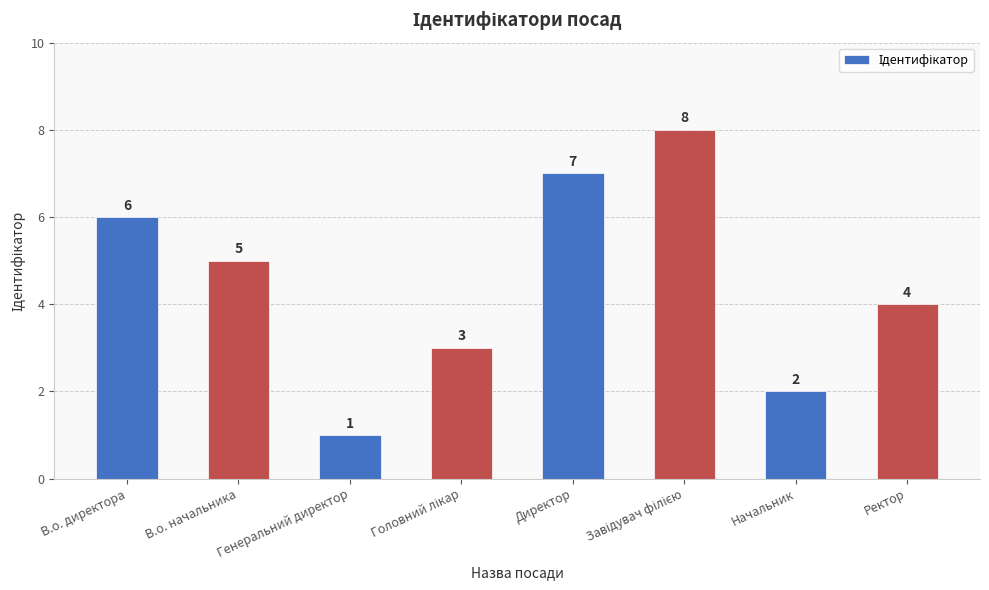

What is the difference between the maximum and minimum values?

7